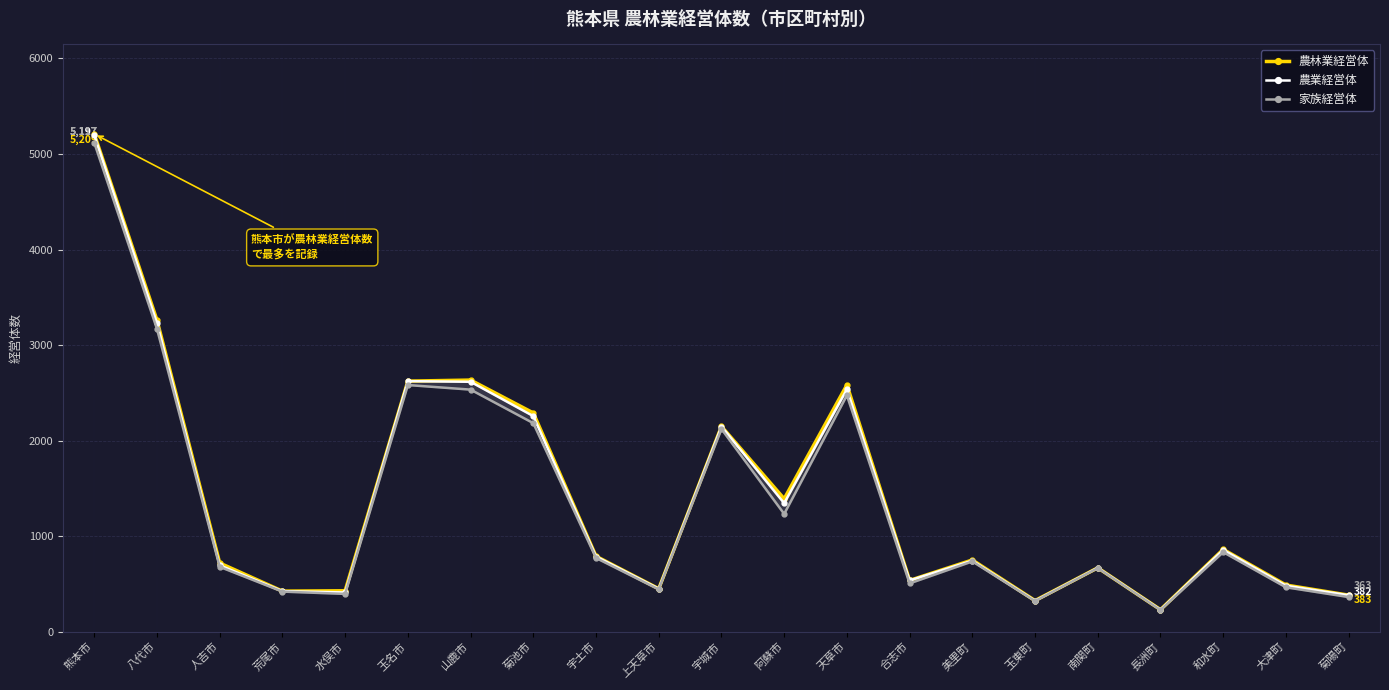

What is the difference between the second highest and second lowest values in the 家族経営体 series?

2848